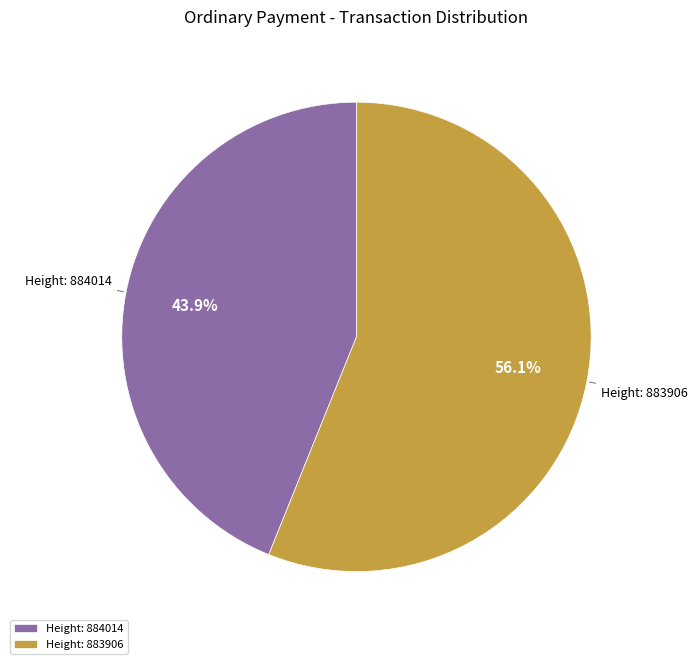

Rank the categories by value from highest to lowest.

Height: 883906, Height: 884014